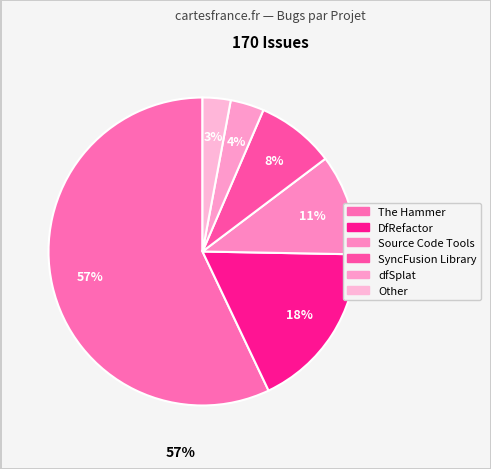

How many slices are in this pie chart?

6